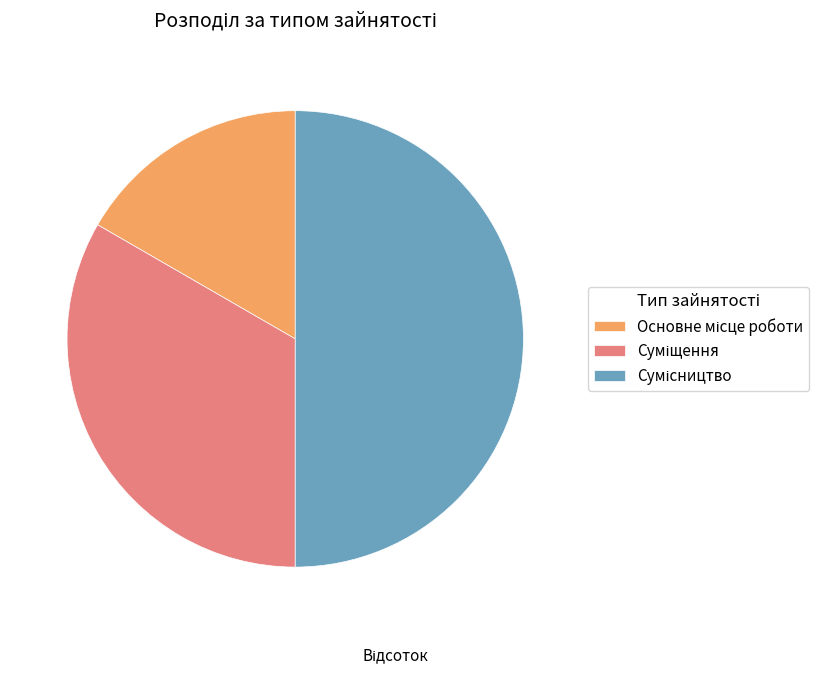

How much of the chart is everything except Суміщення?

66.7%